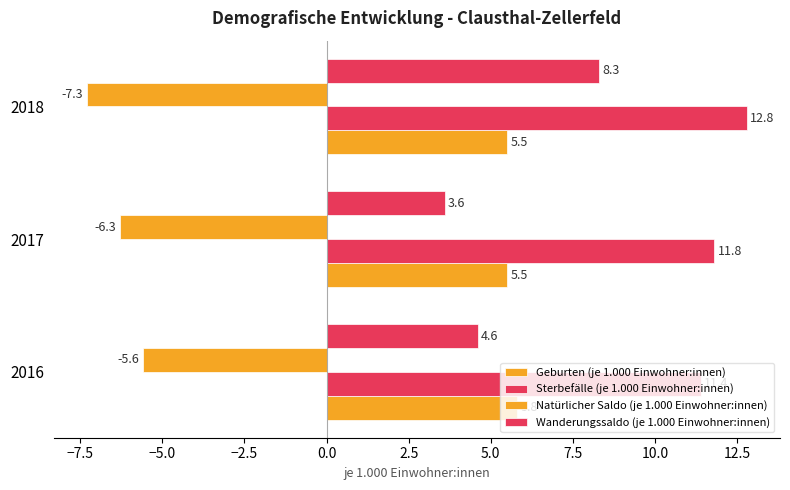

How many data points in Wanderungssaldo (je 1.000 Einwohner:innen) are less than 4?

1